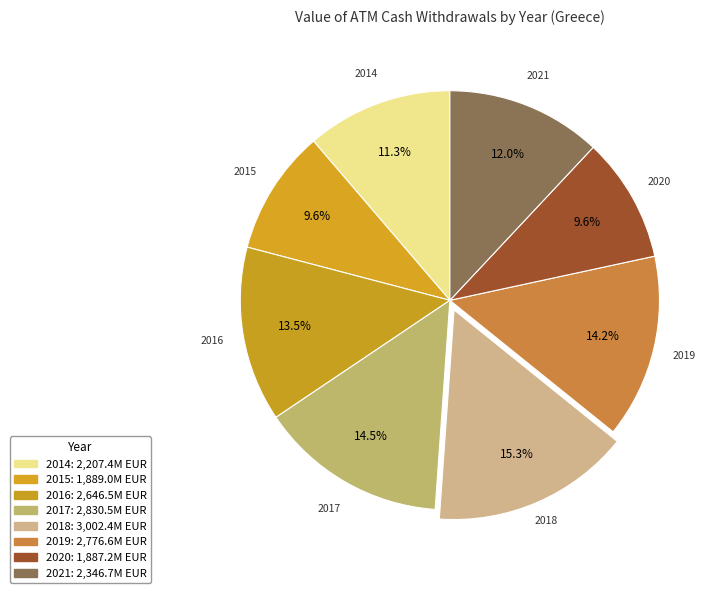

Does any single category account for the majority?

No